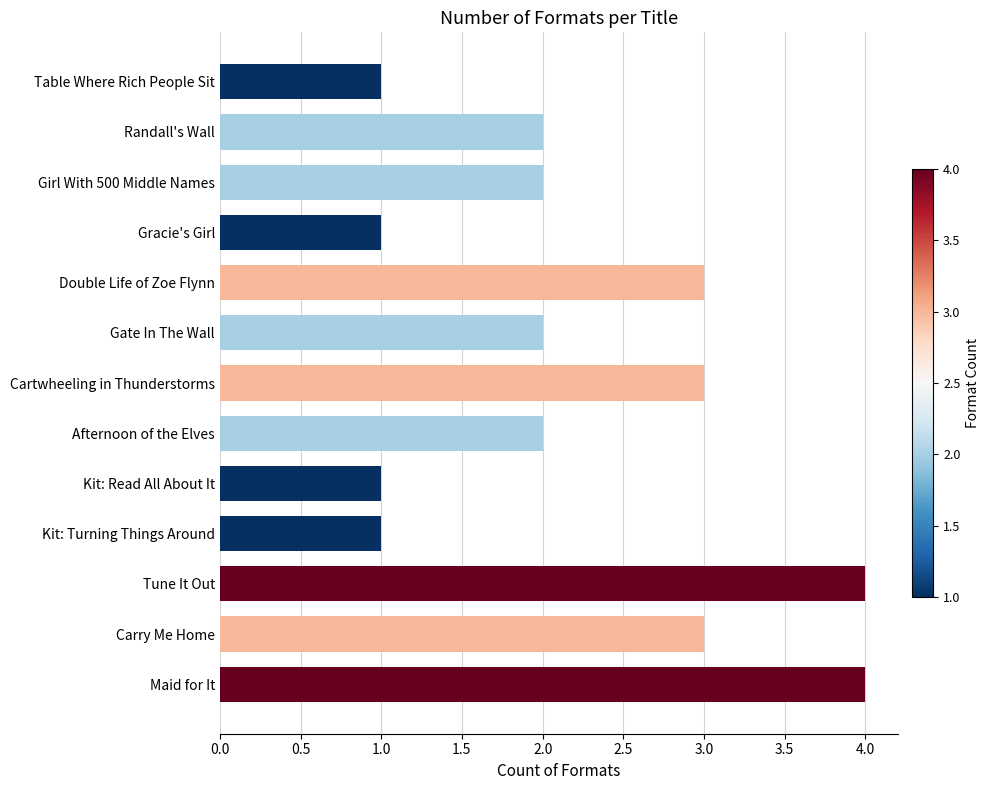

Which has a higher value, Kit: Turning Things Around or Maid for It?

Maid for It